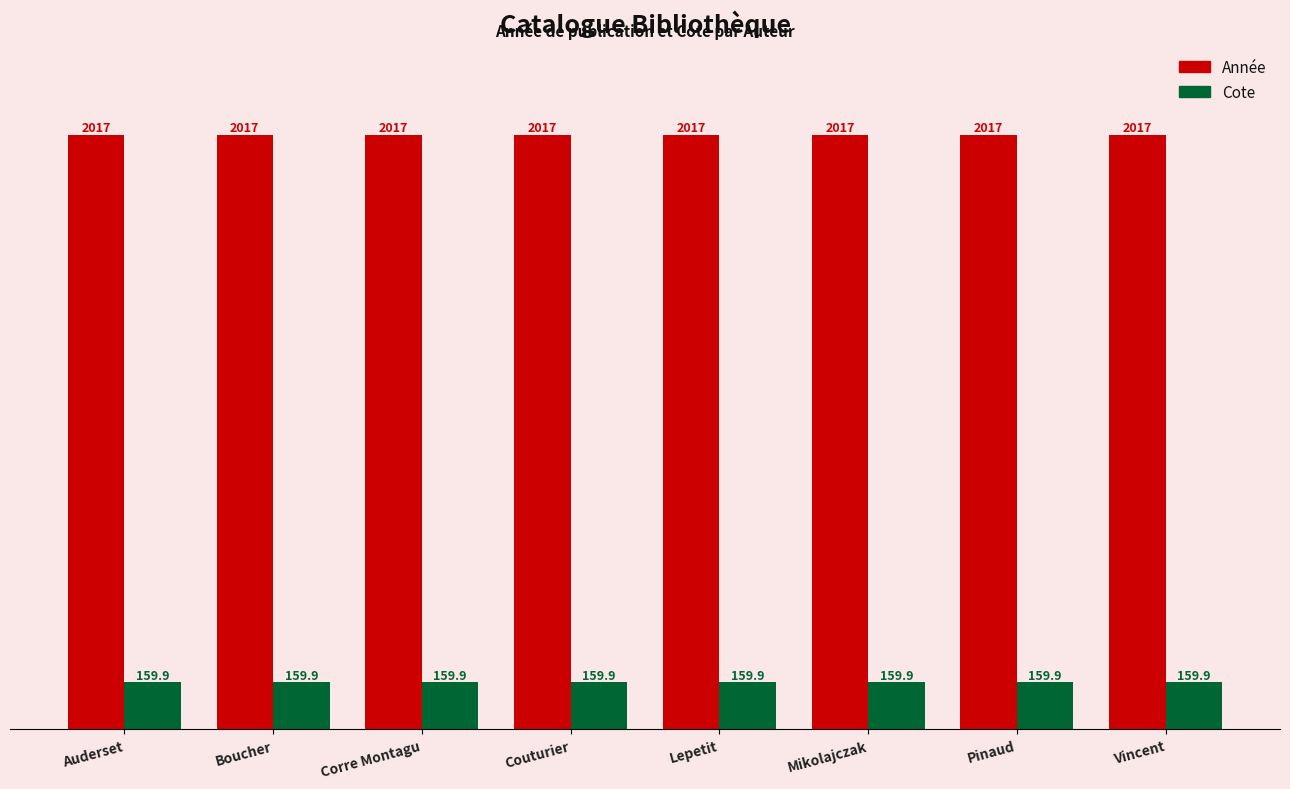

The Année series shows 3324.9 at Auderset. True or false?

False